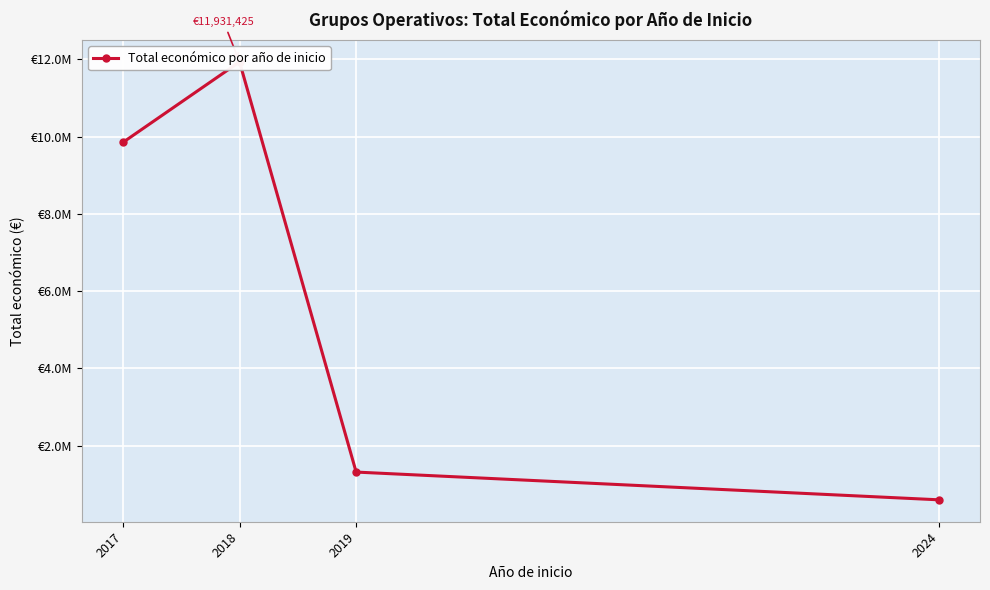

Approximately how many times larger is the value at 2019 compared to 2018?

0.1